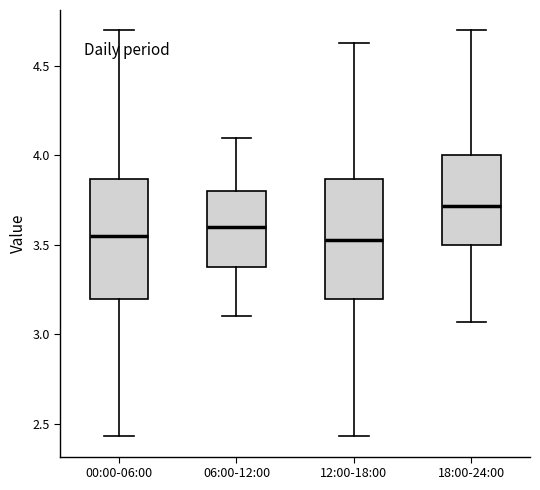

Reading left to right, transcribe this box plot: for each box, give where its median line is, the range the box spans, and where its two whiskers end, as read against the y-axis. The values are not printed on the chart, so give them approximately, as read against the axis.

00:00-06:00: median 3.55, box 3.20 to 3.85, whiskers 2.45 to 4.70
06:00-12:00: median 3.60, box 3.40 to 3.80, whiskers 3.10 to 4.10
12:00-18:00: median 3.55, box 3.20 to 3.85, whiskers 2.45 to 4.65
18:00-24:00: median 3.70, box 3.50 to 4.00, whiskers 3.05 to 4.70